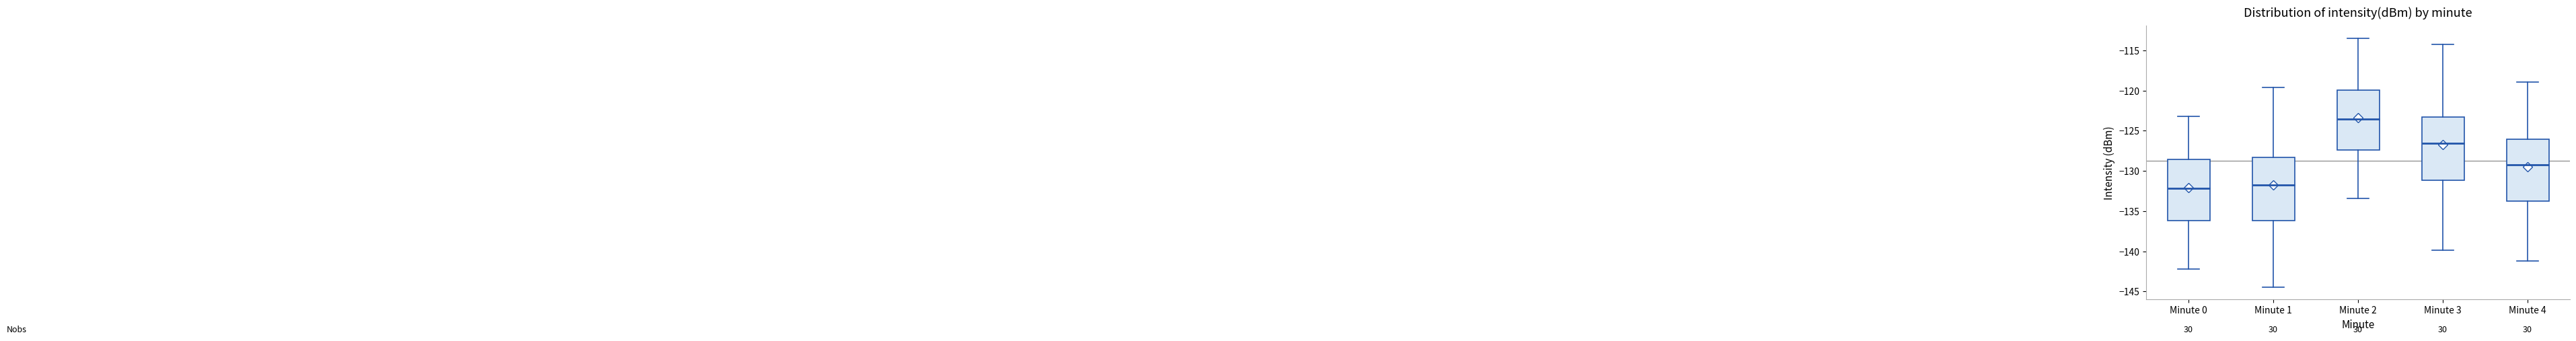

Reading left to right, read every box against the y-axis: the position of its median line, the range the box covers, and the ends of its whiskers. The values are not printed on the chart, so give them approximately, as read against the axis.

Minute 0: median -132.0, box -136.0 to -128.5, whiskers -142.0 to -123.0
Minute 1: median -131.5, box -136.0 to -128.5, whiskers -144.5 to -119.5
Minute 2: median -123.5, box -127.5 to -120.0, whiskers -133.5 to -113.5
Minute 3: median -126.5, box -131.0 to -123.5, whiskers -140.0 to -114.0
Minute 4: median -129.0, box -133.5 to -126.0, whiskers -141.0 to -119.0